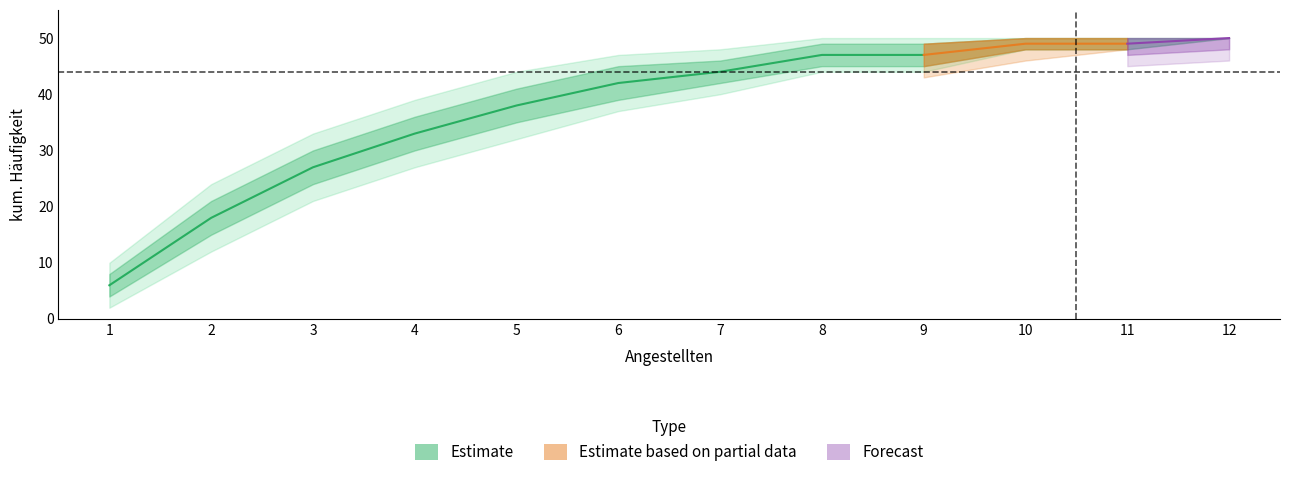

What is the value of the kum. Häufigkeit upper2 point at the 4th from the left?

39